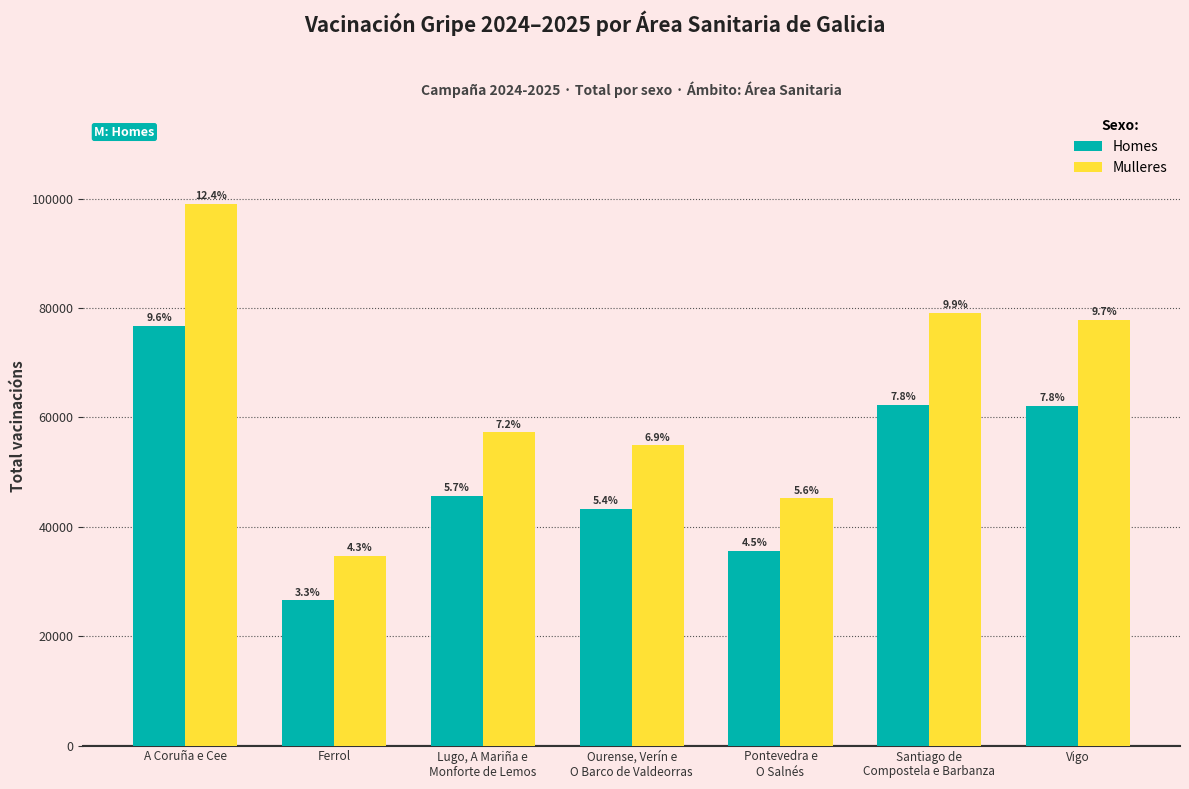

What is the sum of the Mulleres values at Lugo, A Mariña e
Monforte de Lemos and Vigo?

135078